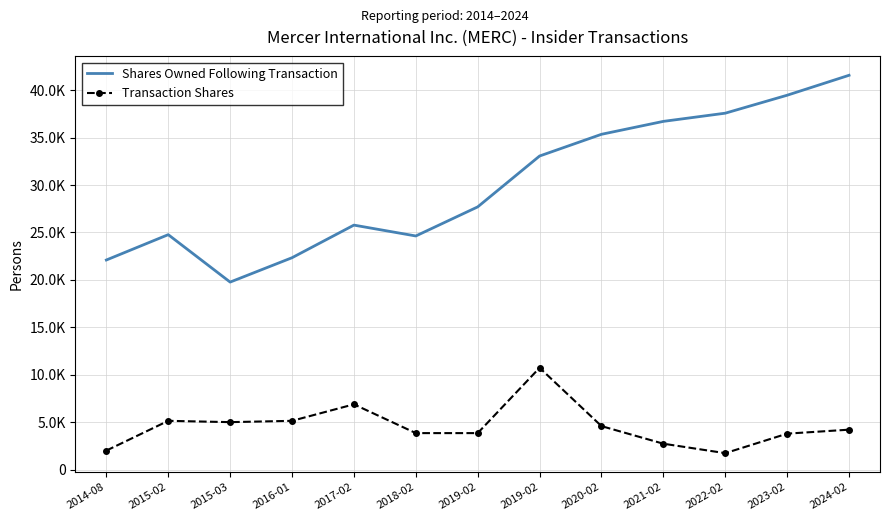

True or false: Shares Owned Following Transaction and Transaction Shares cross at least once.

False